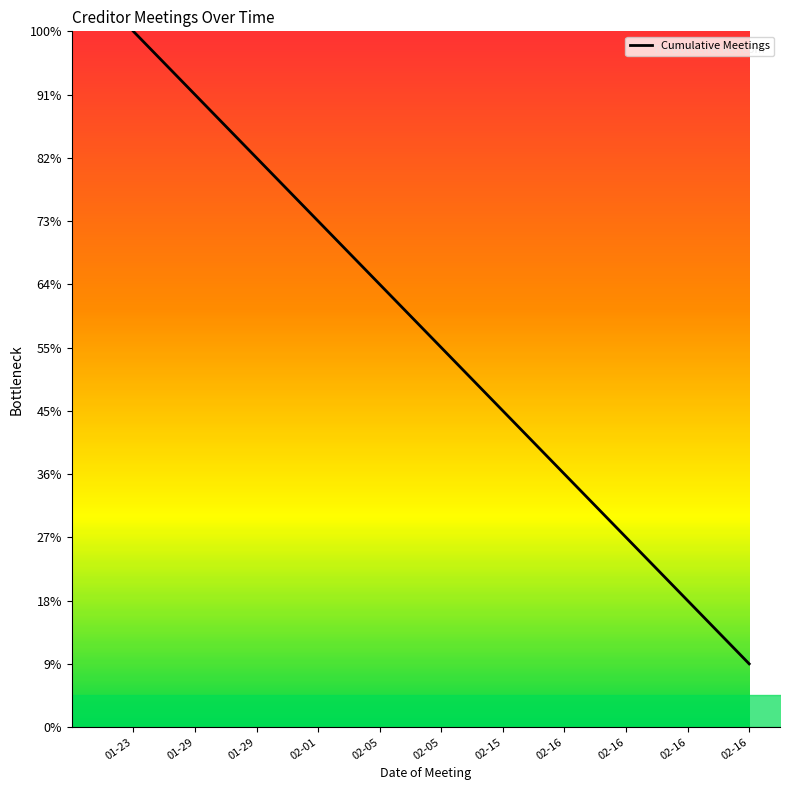

What is the difference between the values at 02-05 and 02-16?

3